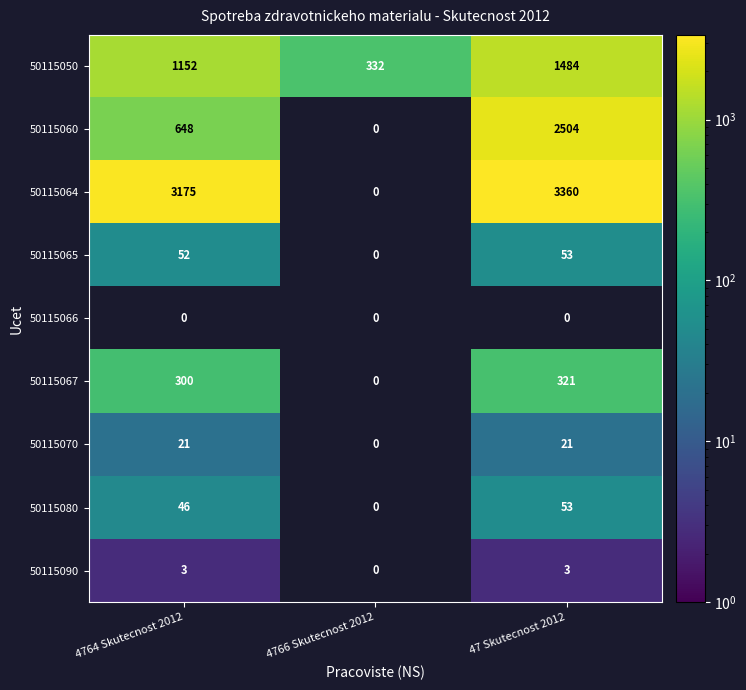

What is the minimum value for 50115050?

332